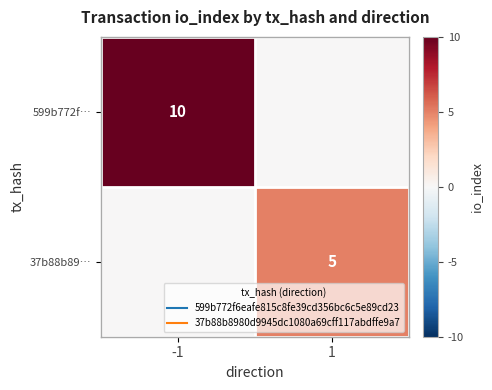

What is the sum of all 599b772f… values?

10